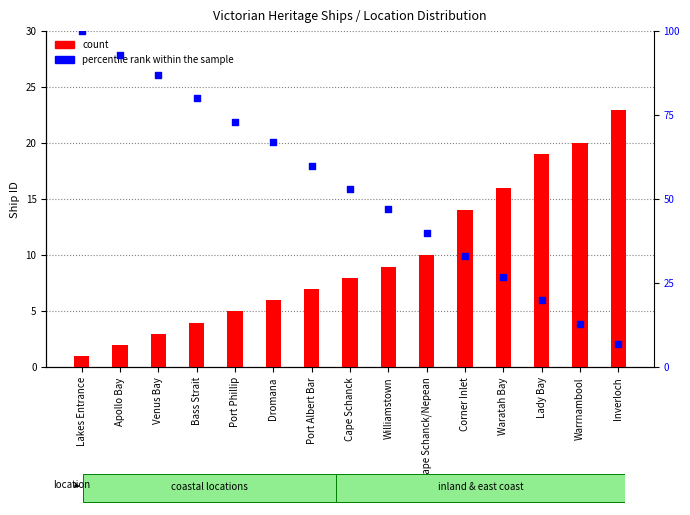

What is the total value across all series at Bass Strait?

84